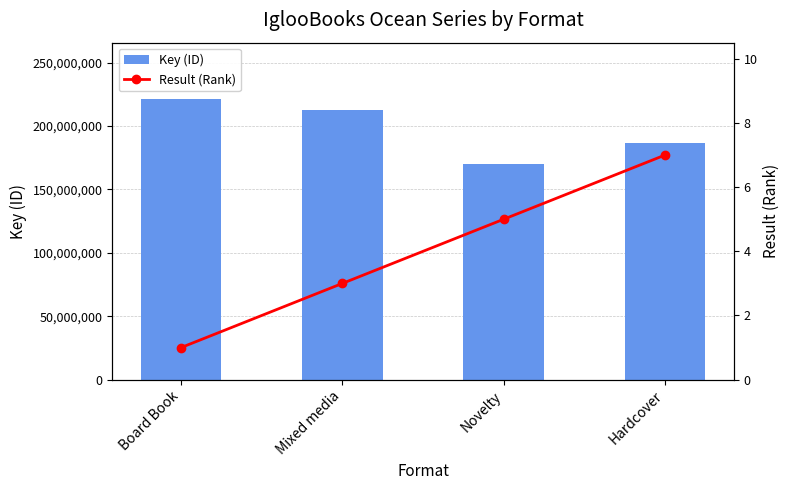

Rank the categories by Key (ID) value from highest to lowest.

Board Book, Mixed media, Hardcover, Novelty